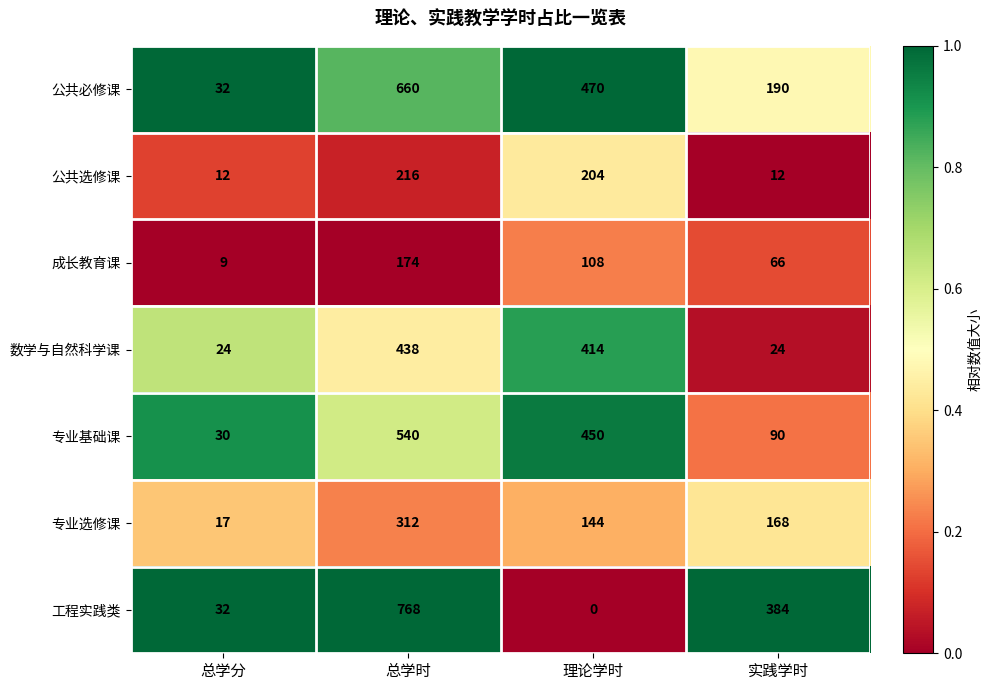

At which category is the sum across all series the highest?

总学时